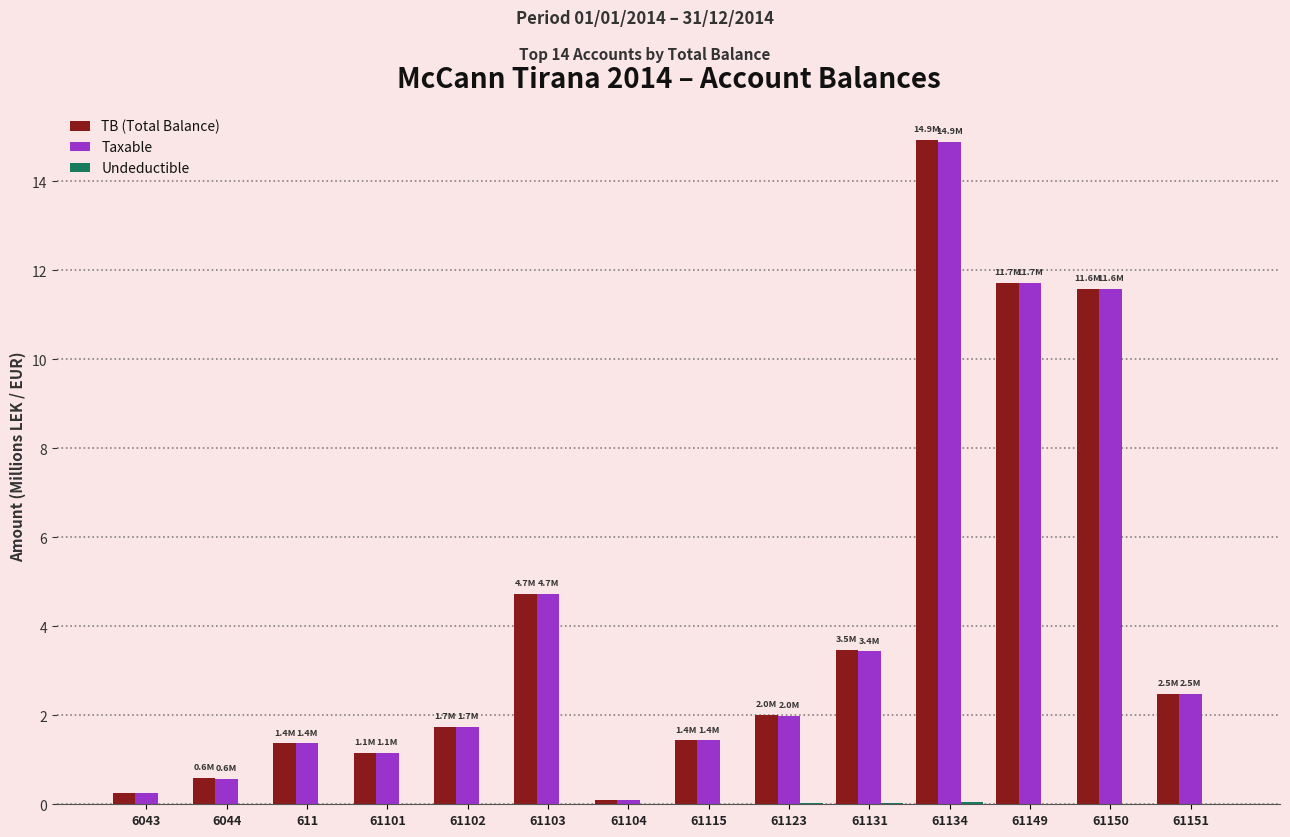

Between 61104 and 61134, which series saw the biggest shift?

TB (Total Balance)